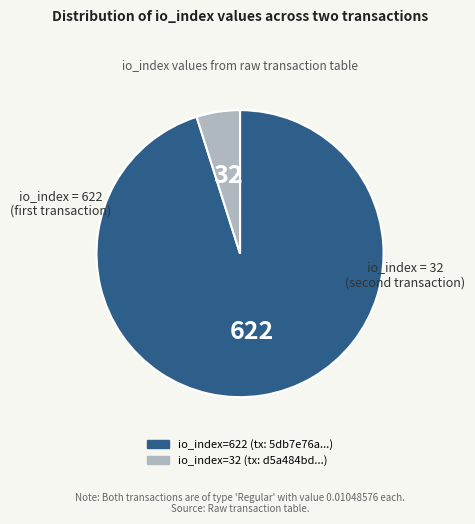

Combined, do io_index=622 and io_index=32 account for over 50%?

Yes